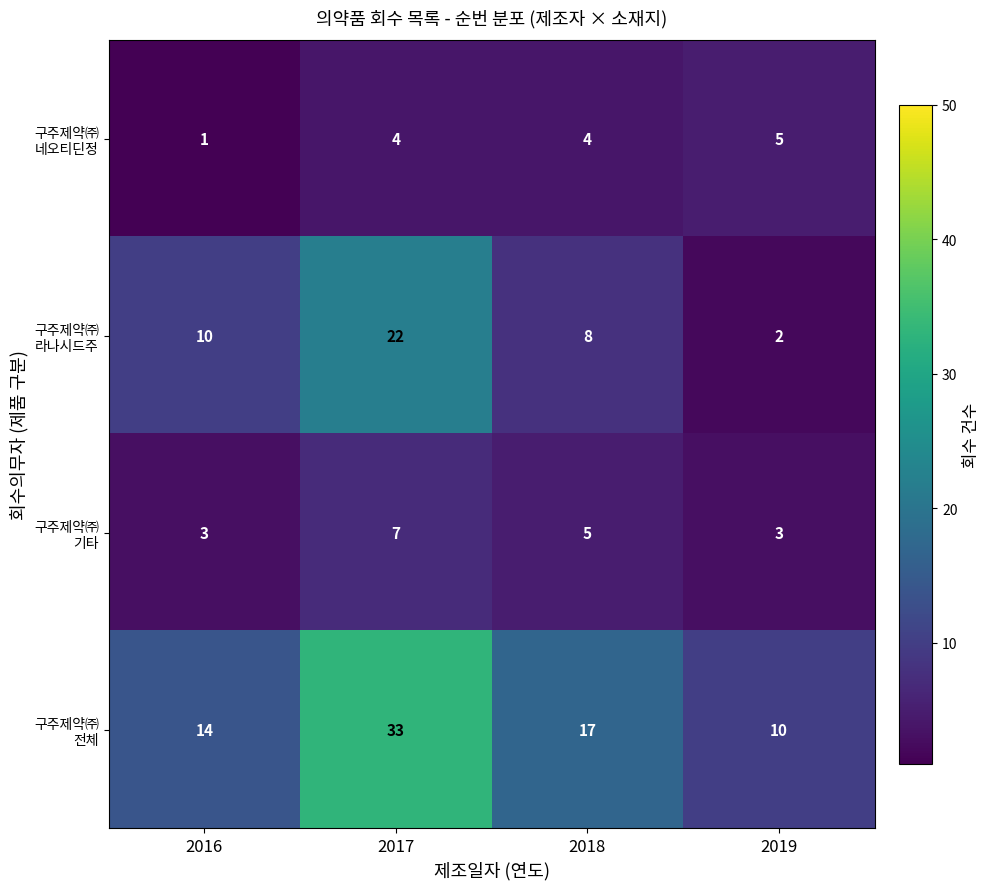

At which category is the sum across all series the highest?

2017